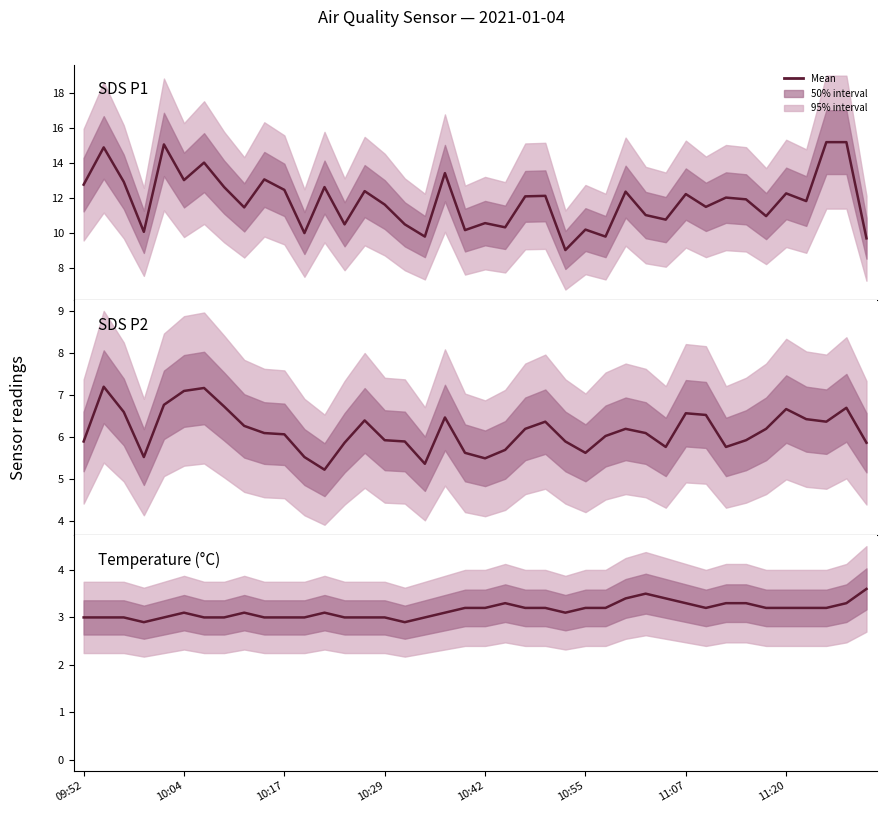

True or false: SDS P1 and Temperature (°C) intersect in this chart.

False